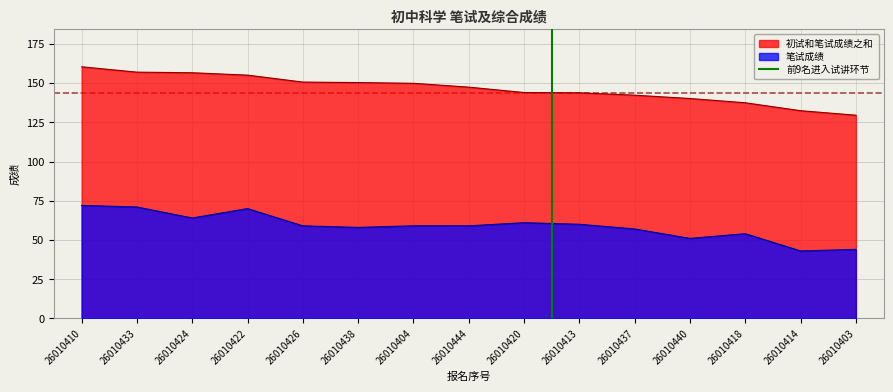

Is the value of 初试和笔试成绩之和 at 26010403 greater than the value of 笔试成绩 at 26010420?

Yes